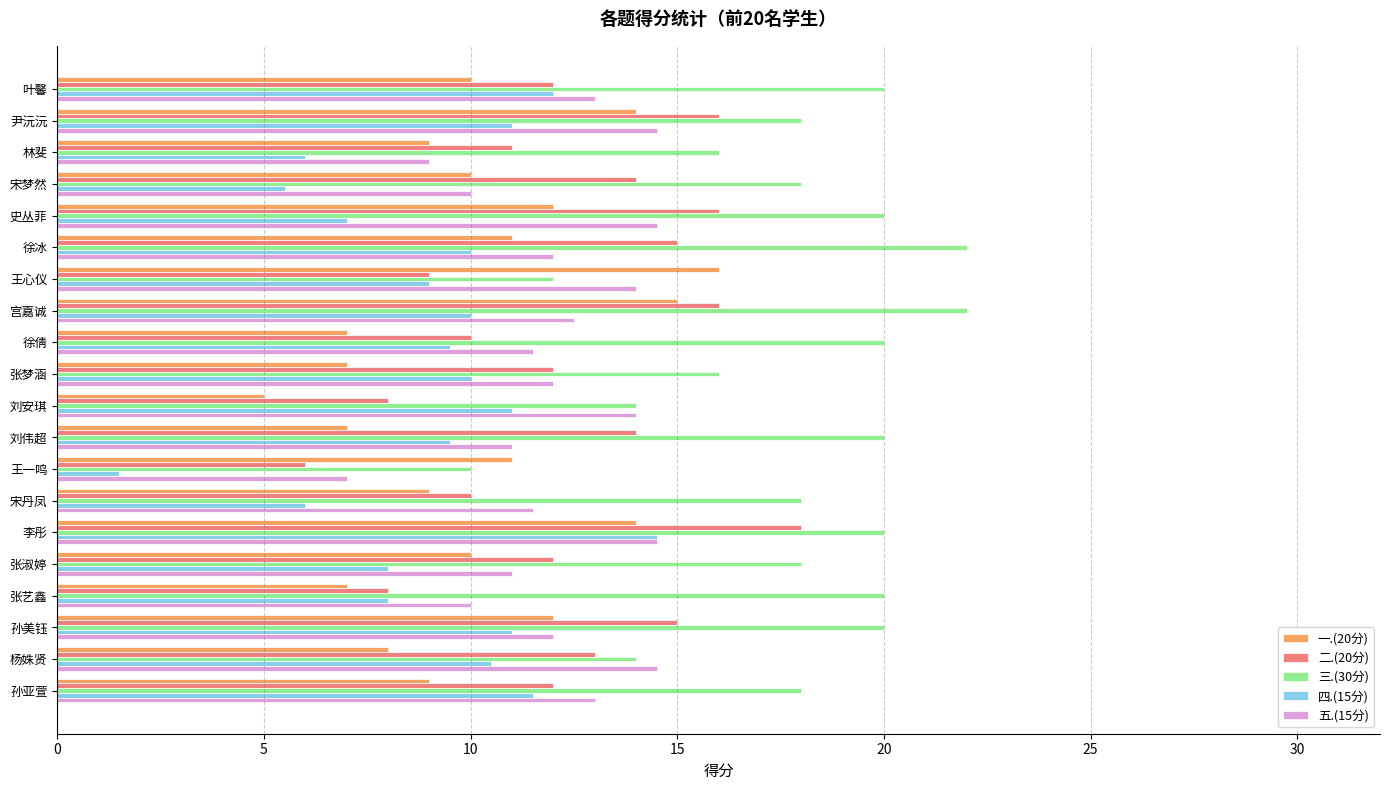

What is the spread (max minus min) of values at 宋梦然?

12.5